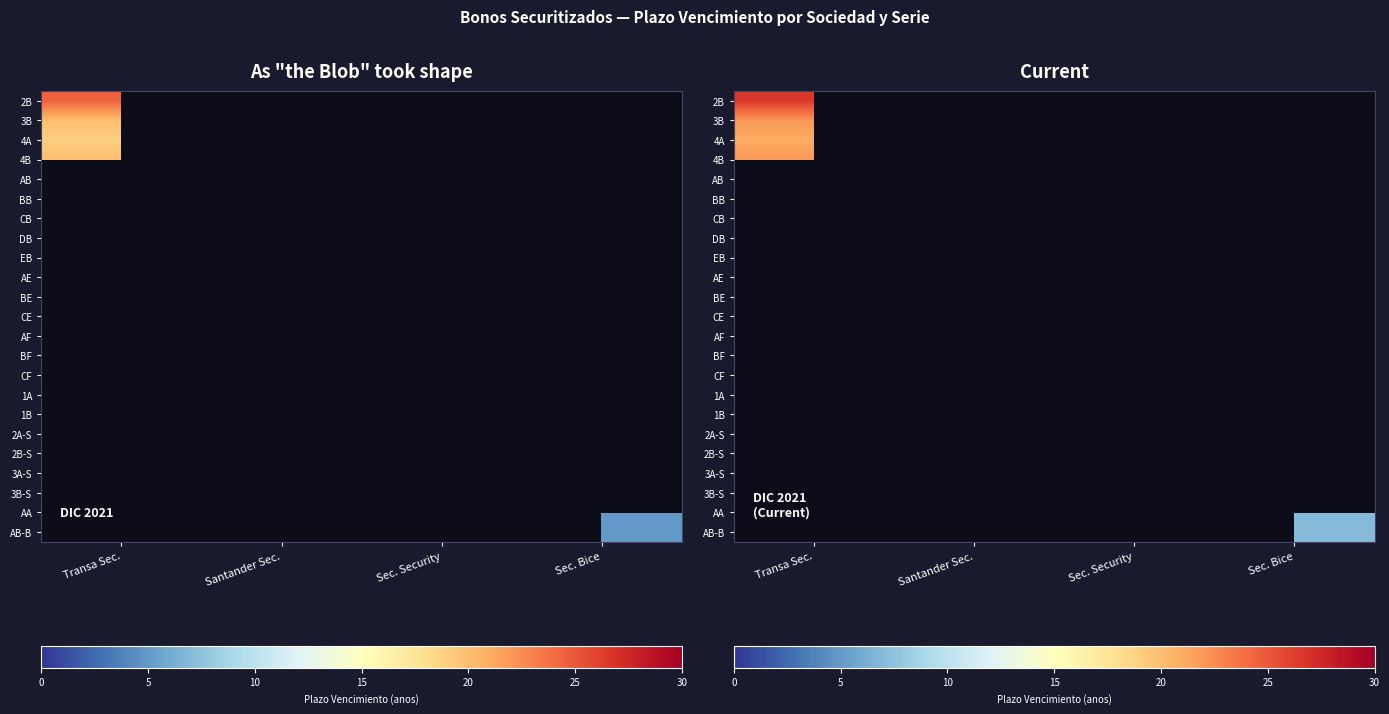

Count the number of categories in the chart.

4